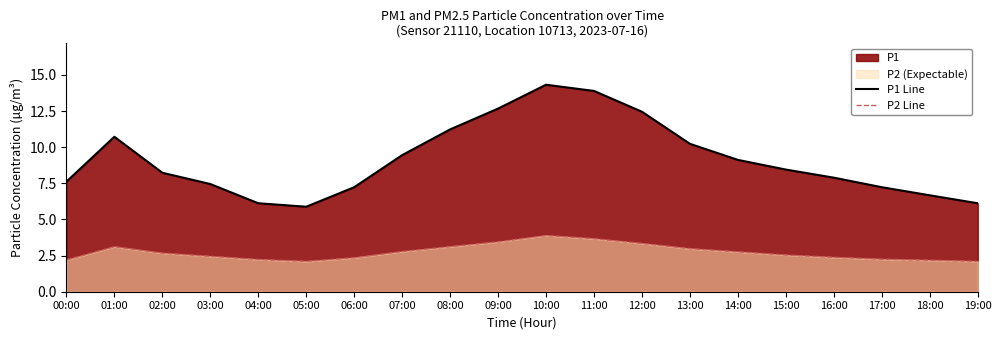

What is the sum of all P2 Line values?

54.5